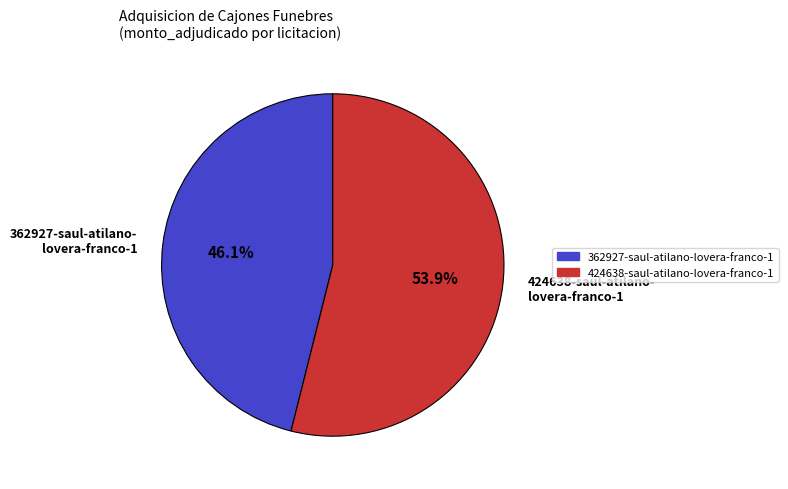

To the nearest percent, what percentage of the pie is 424638-saul-atilano-lovera-franco-1?

54%